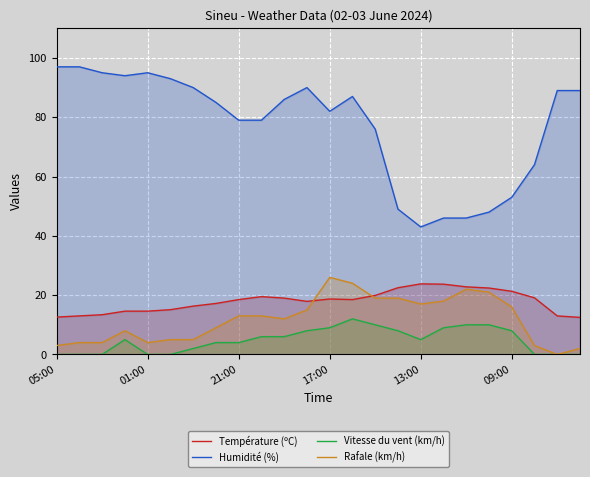

Does the chart display data point markers on the line(s)?

No